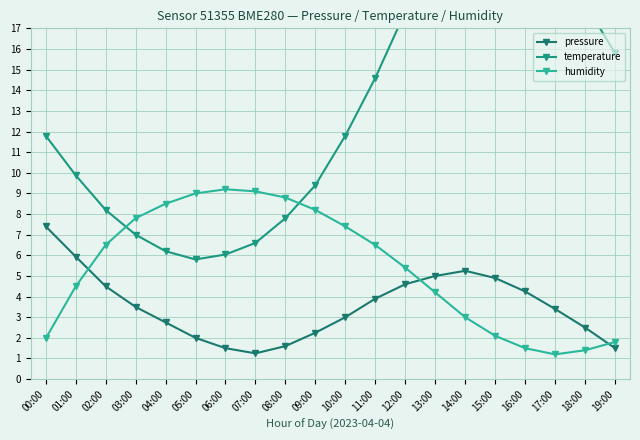

What position from the right is 16:00?

4